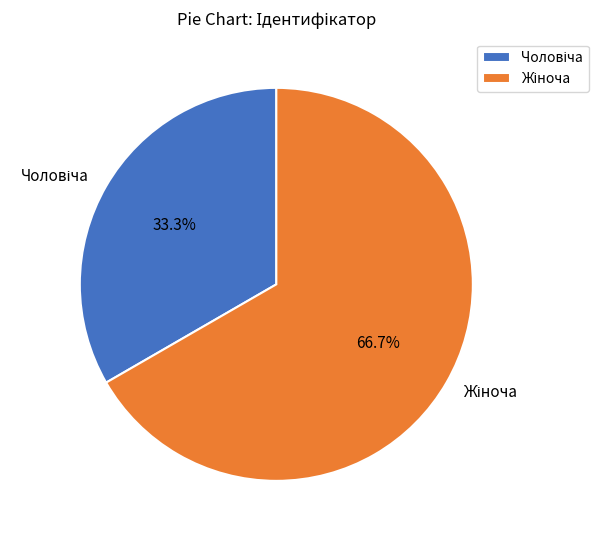

Does any single category account for the majority?

Yes